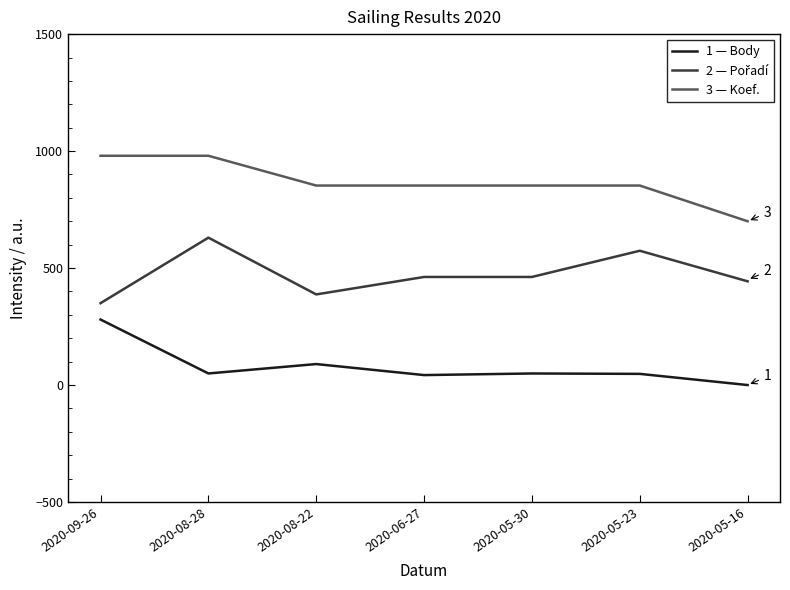

The value of 3 — Koef. at 2020-08-22 is 1260.5. True or false?

False